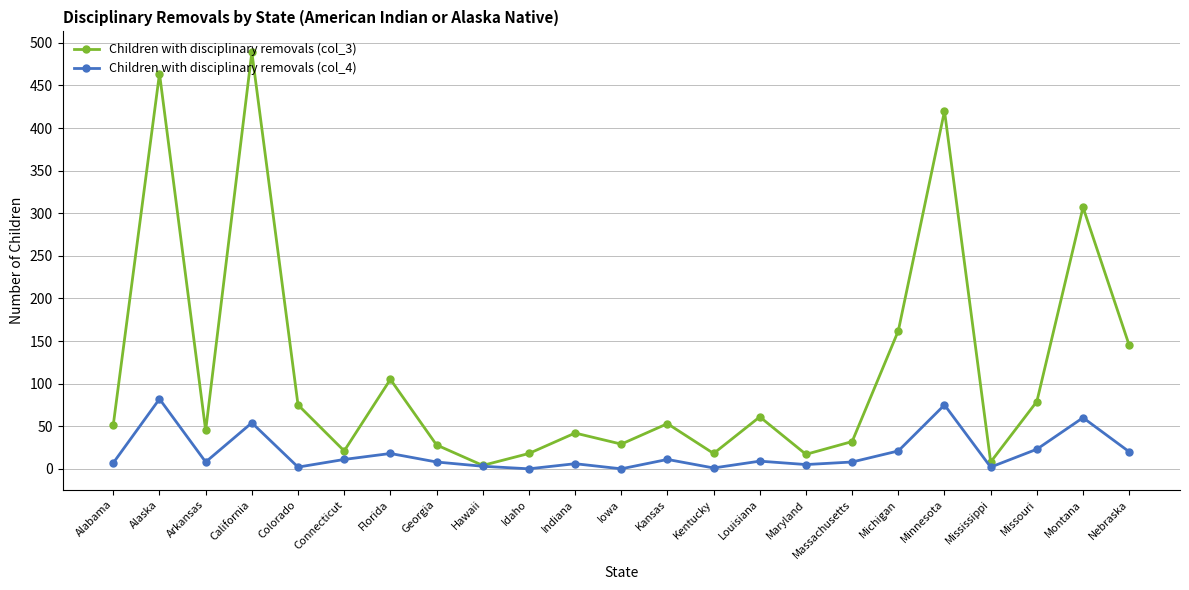

What is the maximum value shown in the chart?

489